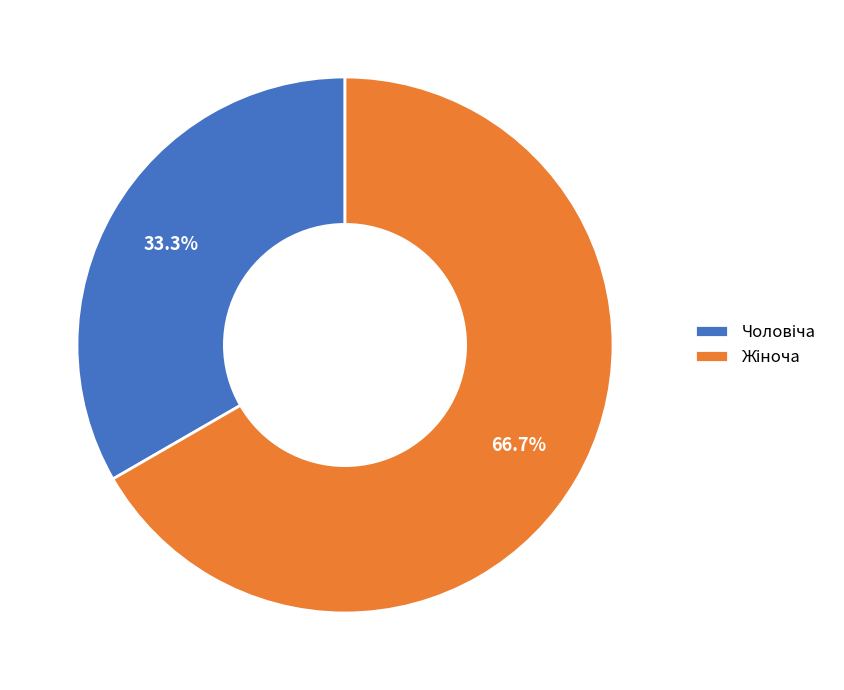

Is there any slice that represents more than half of the pie?

Yes